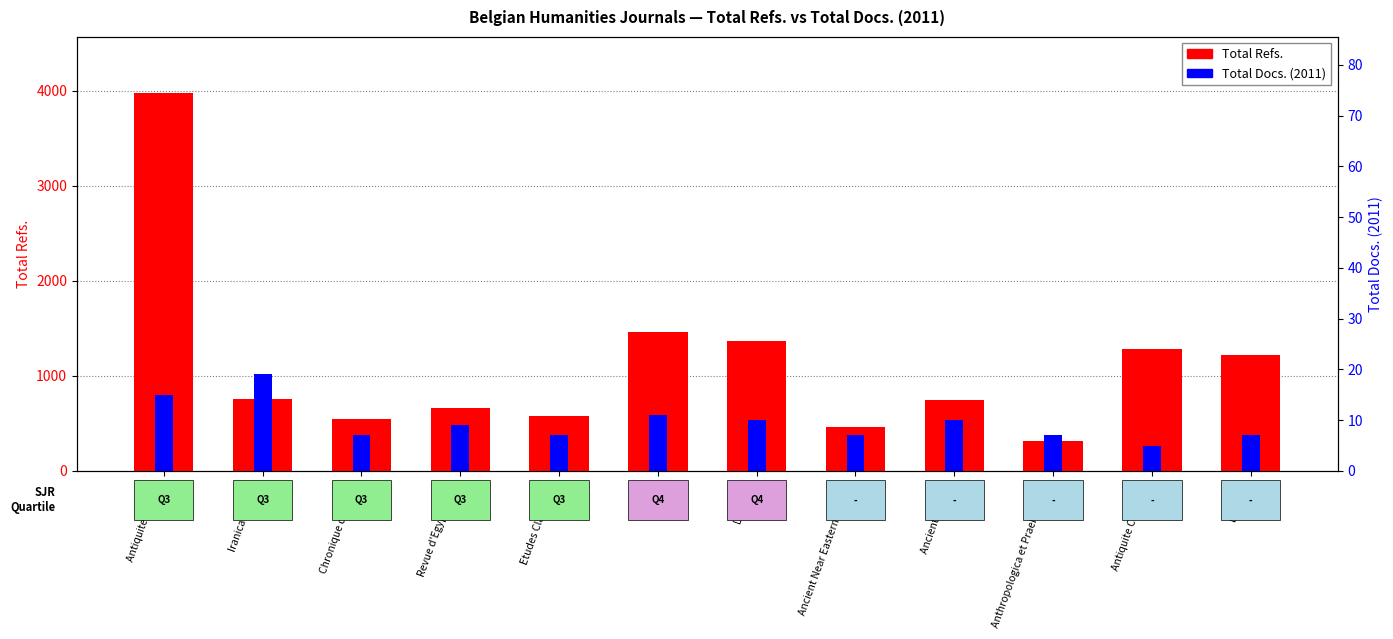

How many series are shown in this chart?

2